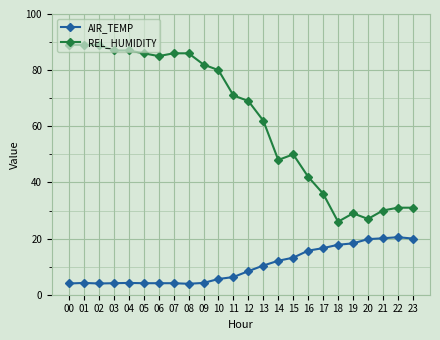

The value of REL_HUMIDITY at 06 is 85.0. True or false?

True